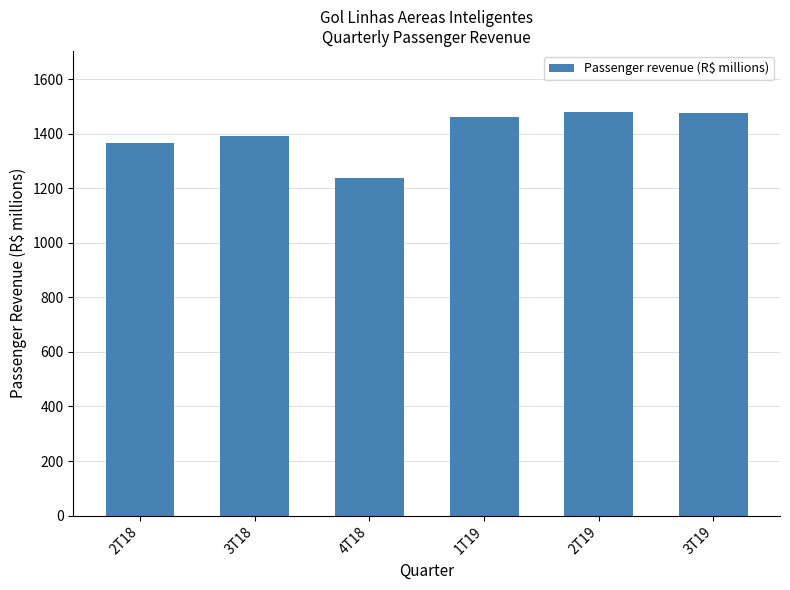

What is the sum of the values at 2T19 and 2T18?

2848.7